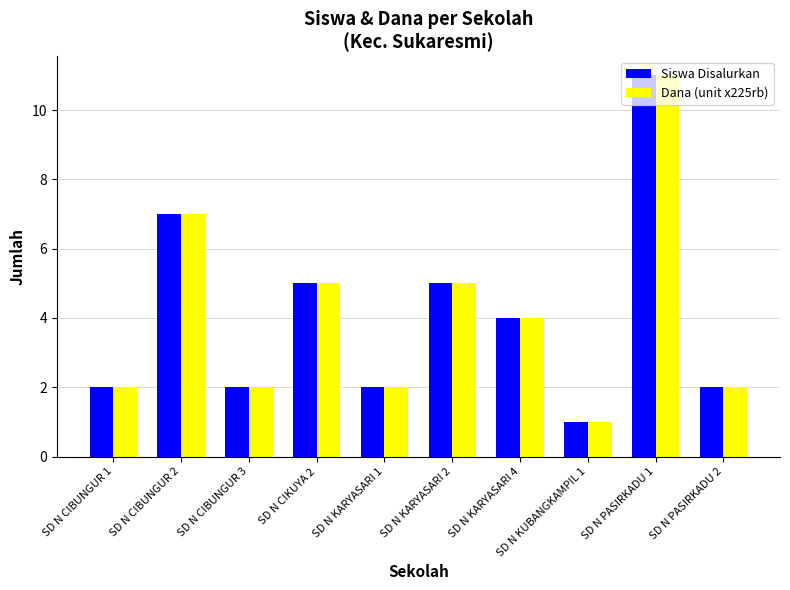

The value of Siswa Disalurkan at SD N CIBUNGUR 3 is 2. True or false?

True